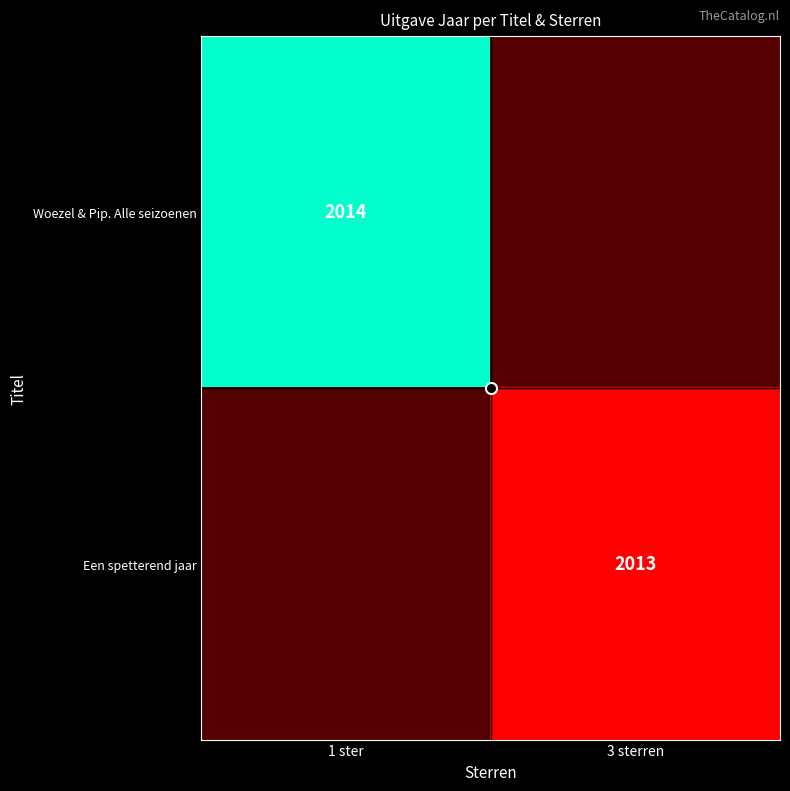

The Een spetterend jaar series shows 3338.5 at 3 sterren. True or false?

False